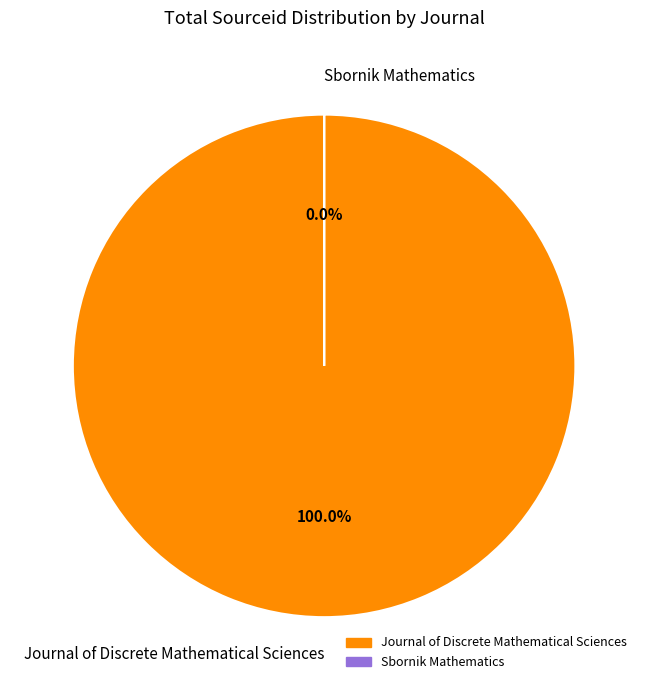

To the nearest percent, what is the combined percentage of Journal of Discrete Mathematical Sciences and Sbornik Mathematics?

100%